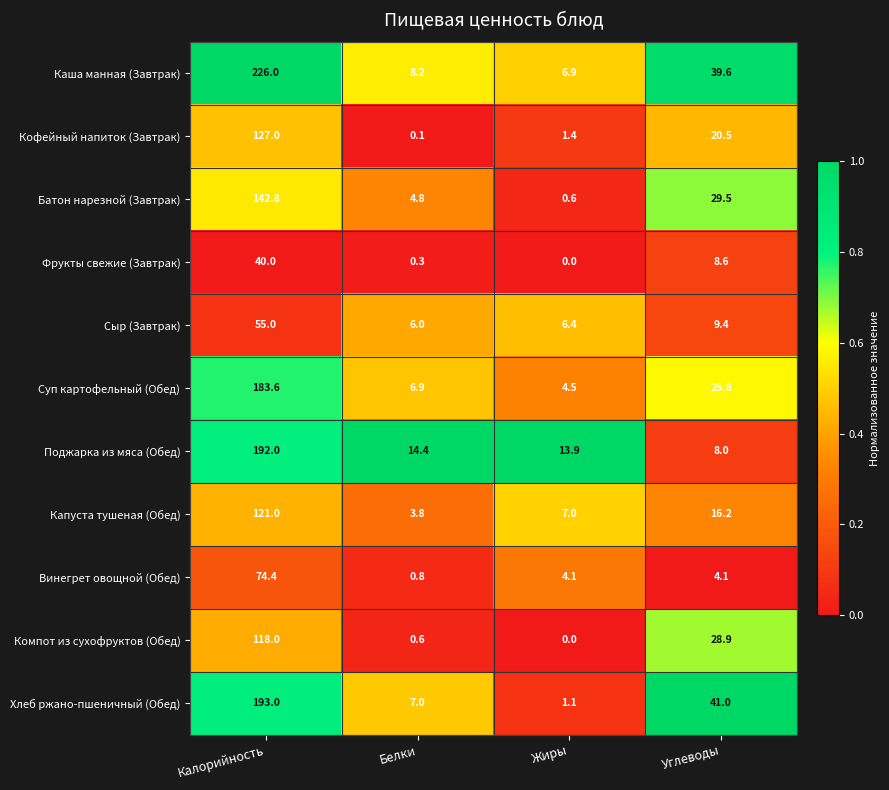

Between Калорийность and Жиры, which series saw the biggest shift?

Каша манная (Завтрак)